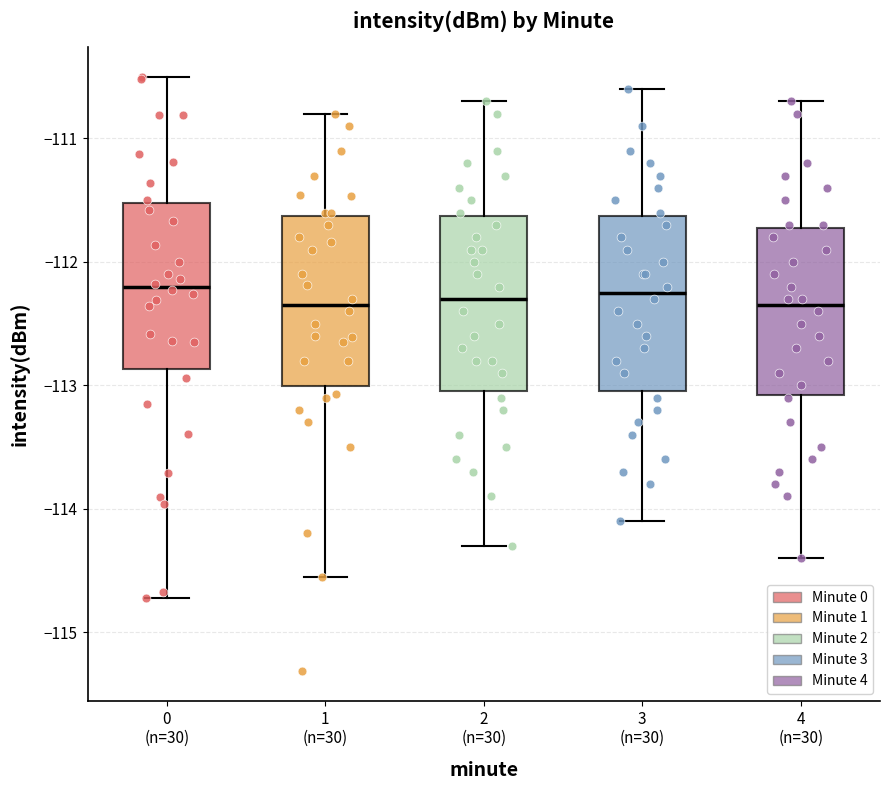

Reading left to right, transcribe this box plot: for each box, give where its median line is, the range the box spans, and where its two whiskers end, as read against the y-axis. The values are not printed on the chart, so give them approximately, as read against the axis.

0 (n=30): median -112.2, box -112.9 to -111.5, whiskers -114.7 to -110.5
1 (n=30): median -112.3, box -113.0 to -111.6, whiskers -114.6 to -110.8
2 (n=30): median -112.3, box -113.0 to -111.6, whiskers -114.3 to -110.7
3 (n=30): median -112.2, box -113.0 to -111.6, whiskers -114.1 to -110.6
4 (n=30): median -112.3, box -113.1 to -111.7, whiskers -114.4 to -110.7